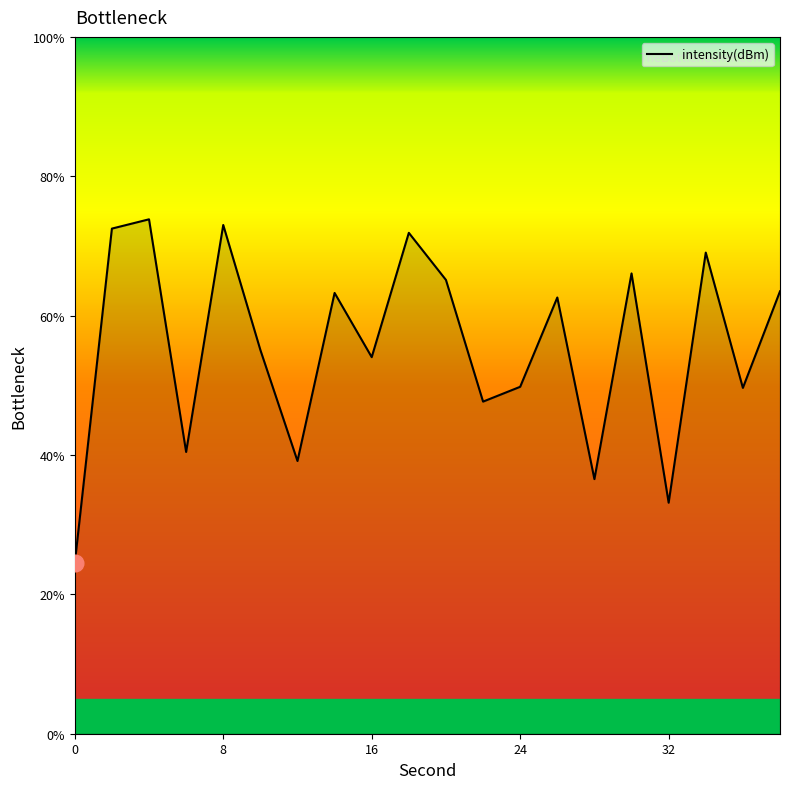

Does the chart display data point markers on the line(s)?

No